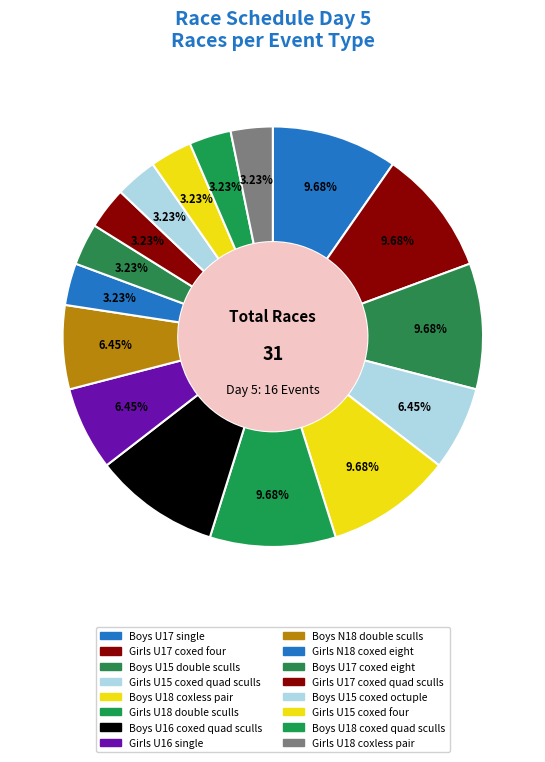

Which has a higher value, Girls N18 coxed eight or Girls U16 single?

Girls U16 single